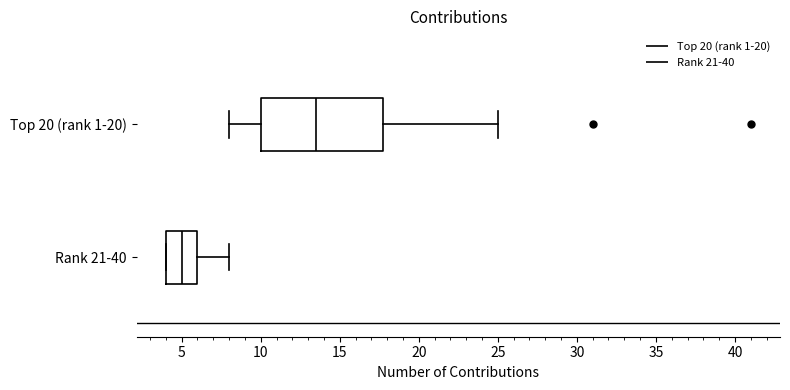

Comparing the boxes themselves (not the whiskers), which one is the widest?

Top 20 (rank 1-20)